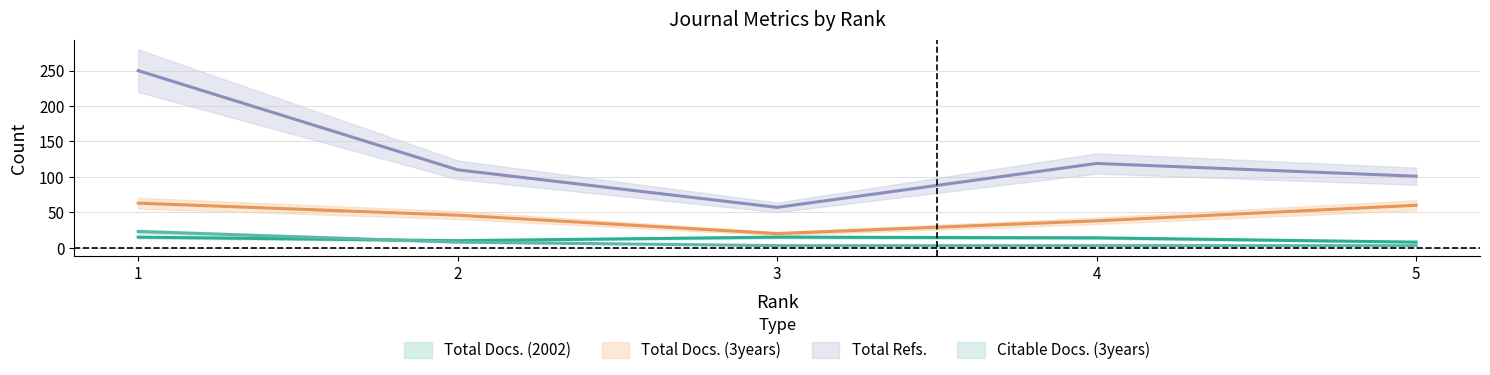

Which series has the largest total across all categories?

Total Refs.